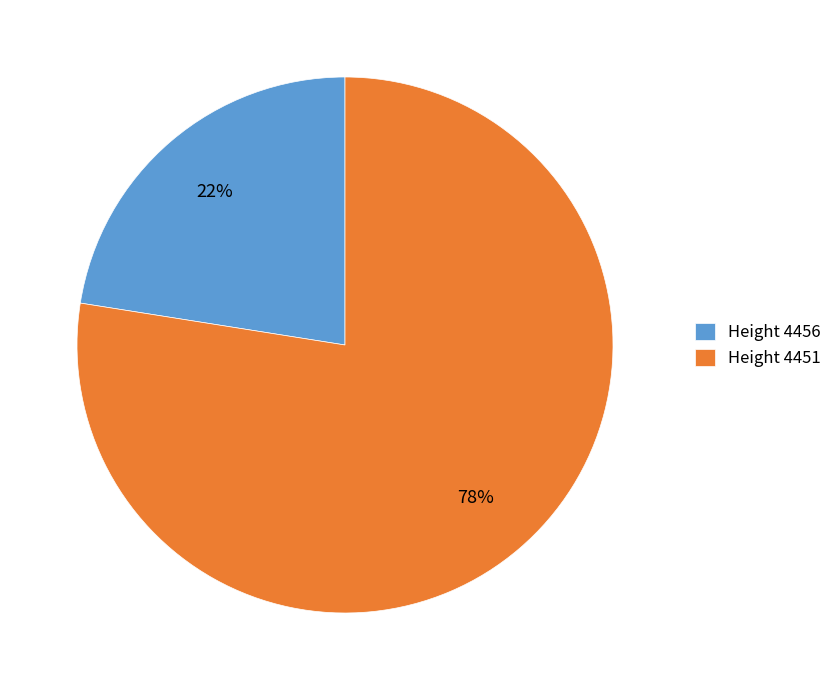

What is the largest slice in the pie chart?

Height 4451